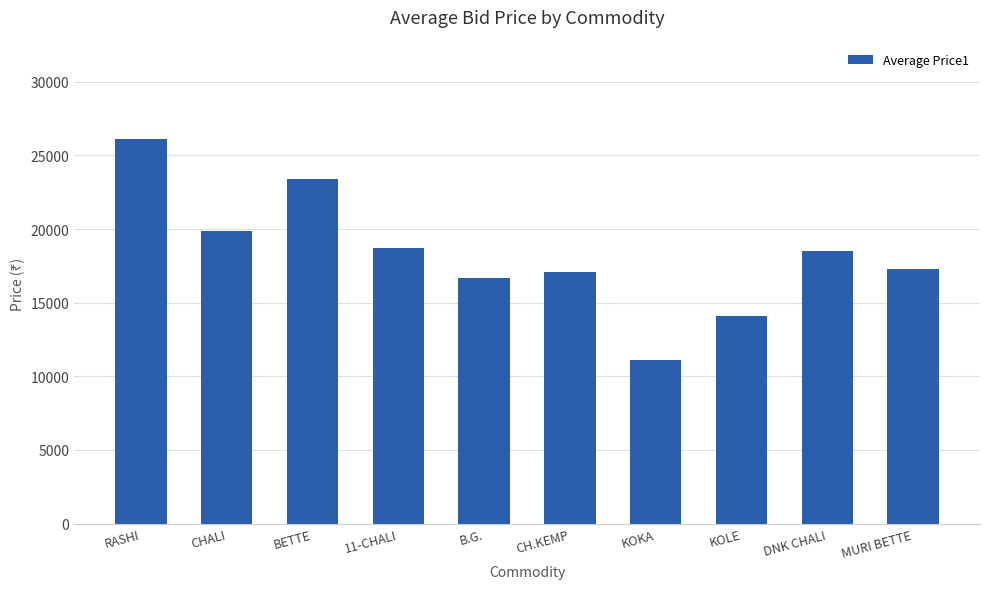

Which has a higher value, KOLE or DNK CHALI?

DNK CHALI